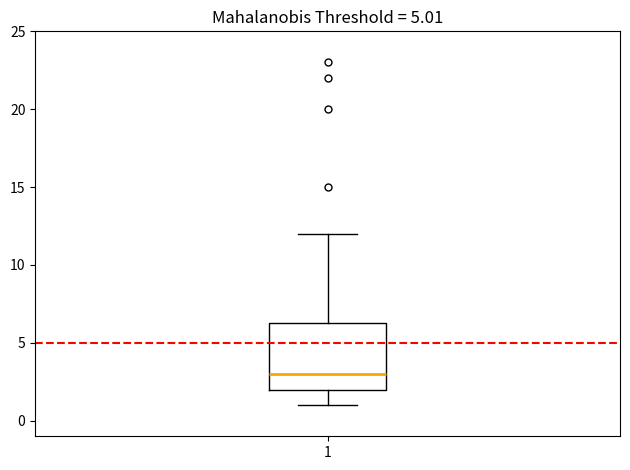

Transcribe this box plot: give where the median line is, the range the box spans, and where the two whiskers end, as read against the y-axis. The values are not printed on the chart, so give them approximately, as read against the axis.

median 3.0, box 2.0 to 6.5, whiskers 1.0 to 12.0